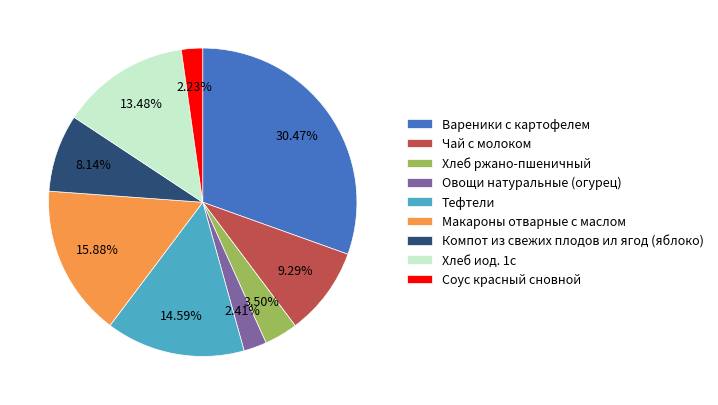

Which has a higher value, Вареники с картофелем or Хлеб ржано-пшеничный?

Вареники с картофелем